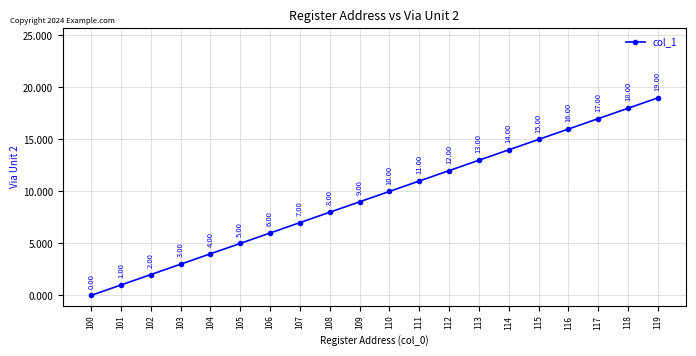

Where is the data nearest to the value 9?

109